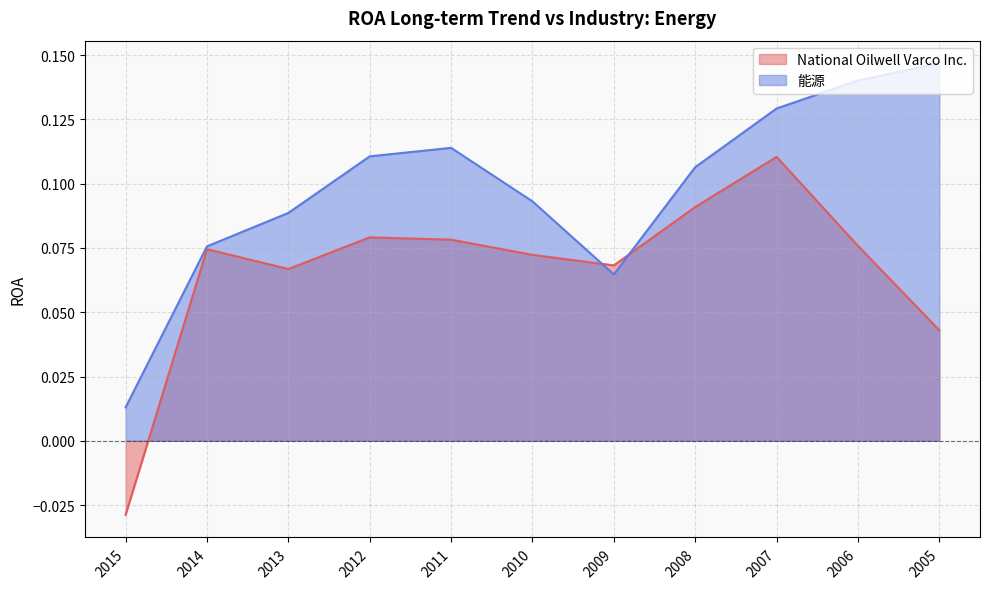

Reading left to right, extract all data points from this chart.

National Oilwell Varco Inc.: 2015=-0.0	2014=0.1	2013=0.1	2012=0.1	2011=0.1	2010=0.1	2009=0.1	2008=0.1	2007=0.1	2006=0.1	2005=0.0
能源: 2015=0.0	2014=0.1	2013=0.1	2012=0.1	2011=0.1	2010=0.1	2009=0.1	2008=0.1	2007=0.1	2006=0.1	2005=0.1